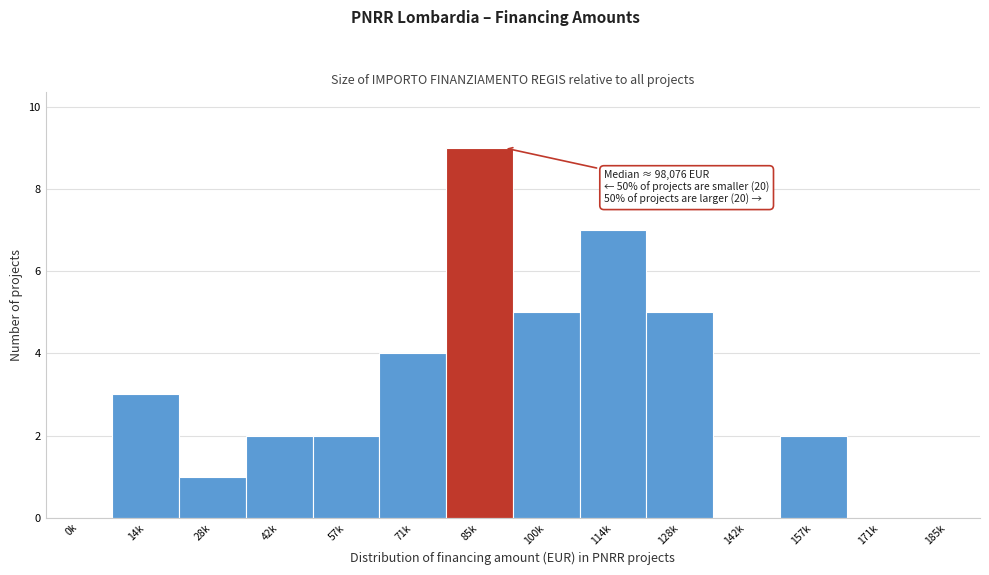

Reading left to right, what are all the values shown in this chart?

0k=0	14k=3	28k=1	42k=2	57k=2	71k=4	85k=9	100k=5	114k=7	128k=5	142k=0	157k=2	171k=0	185k=0